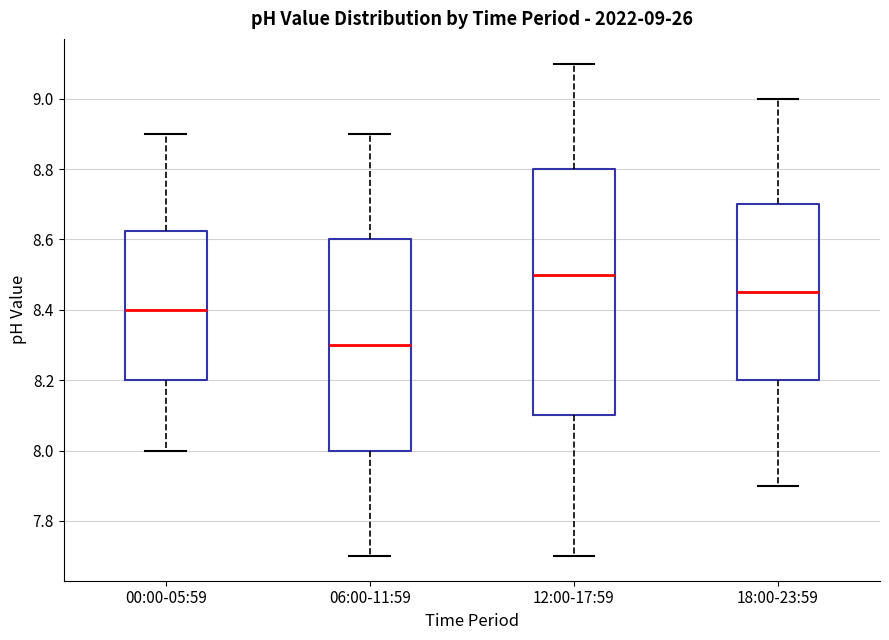

Which box is the tallest, from its lower edge to its upper edge?

12:00-17:59